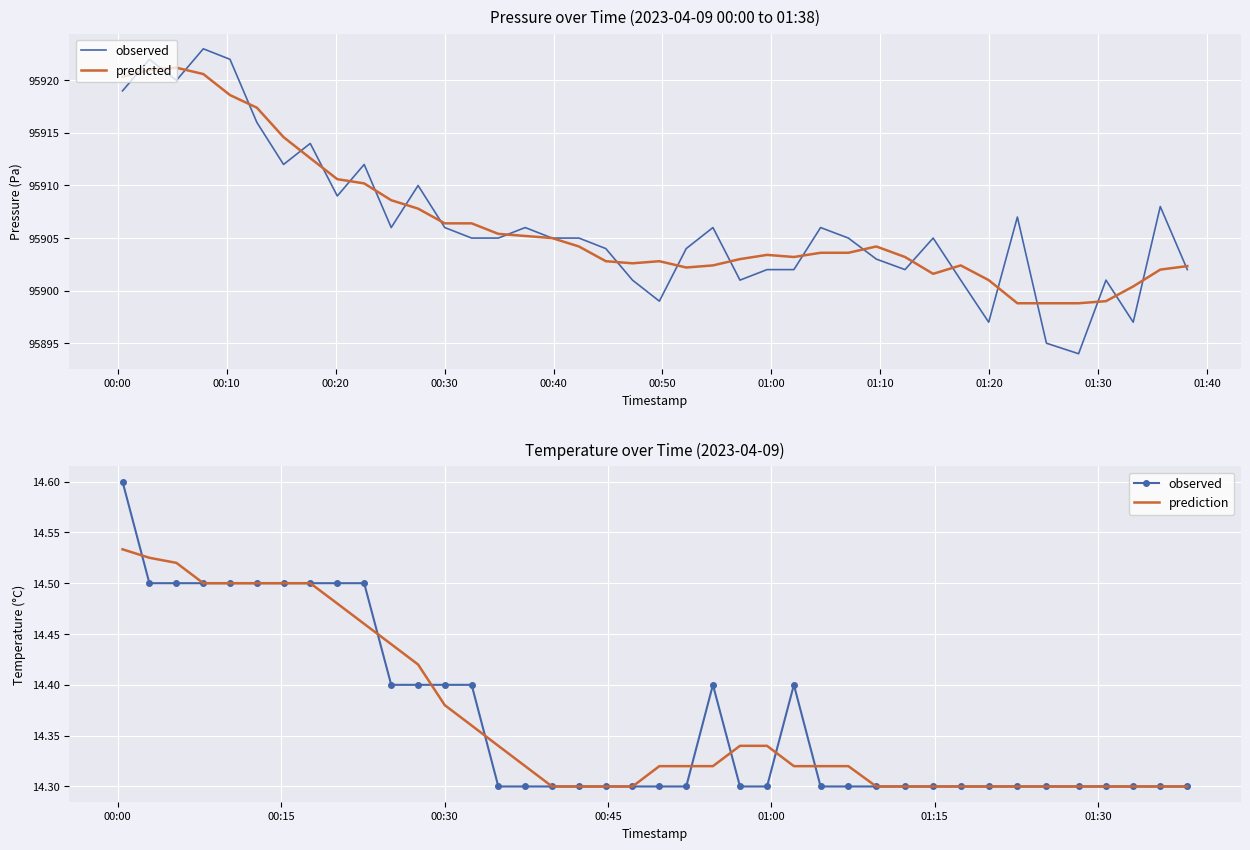

True or false: prediction and predicted cross at least once.

False